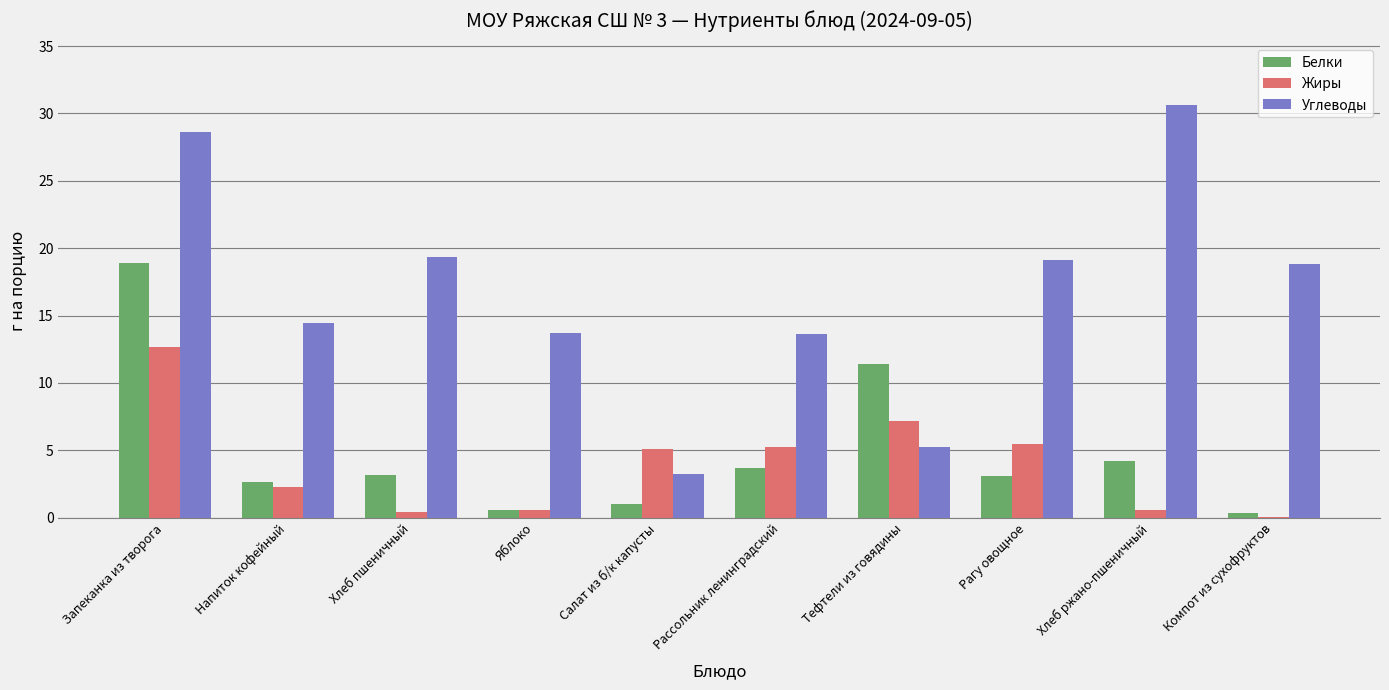

True or false: Углеводы has a value of 14.4 at Напиток кофейный.

True